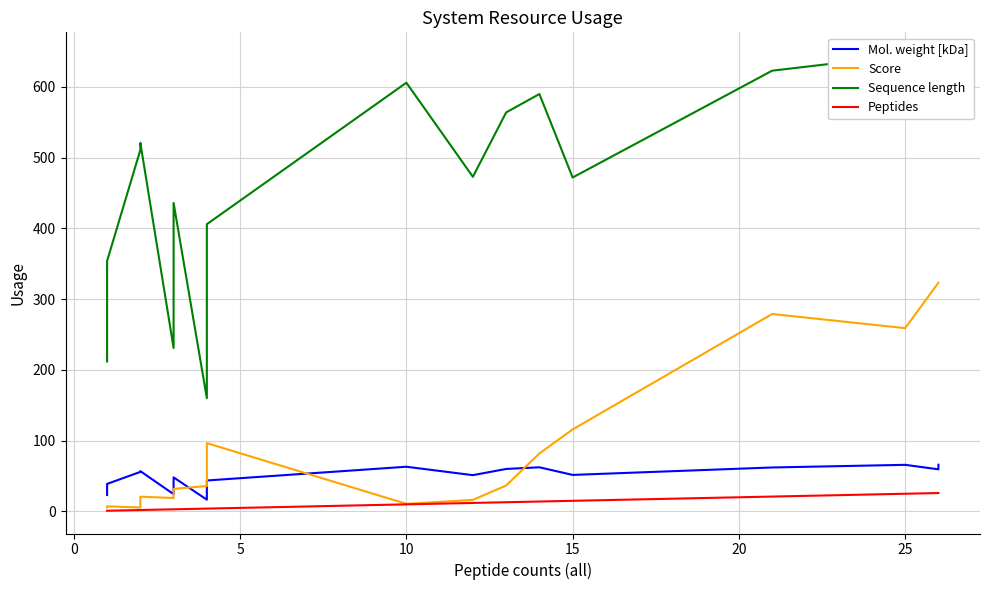

True or false: Peptides and Score cross at least once.

False